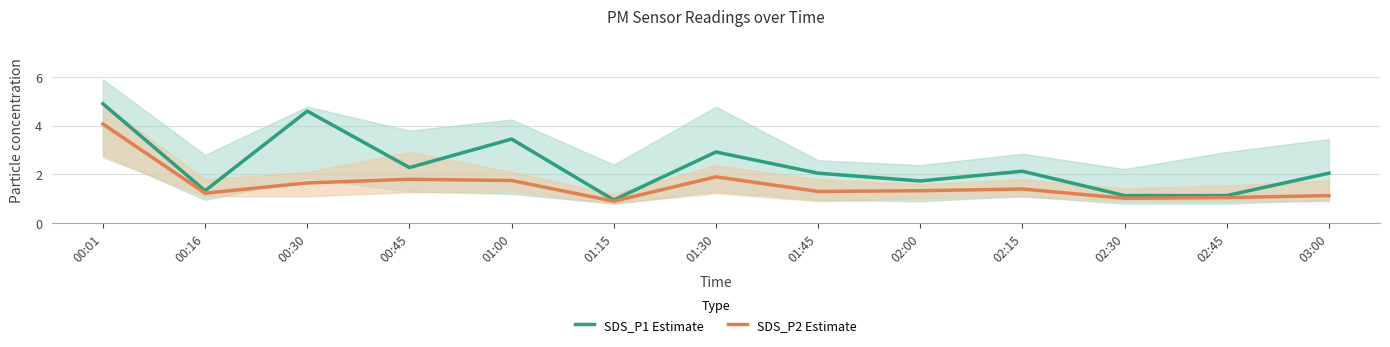

What is the sum of the SDS_P1 Estimate values at 00:16 and 00:01?

6.2